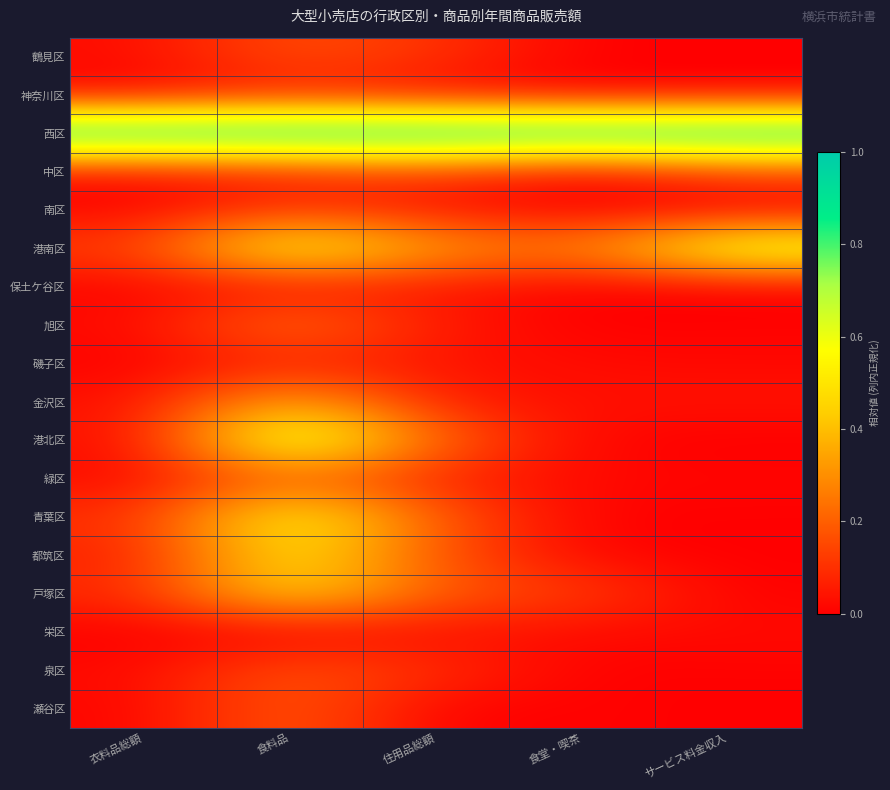

Which has a higher value, サービス料金収入 or 住用品総額?

住用品総額